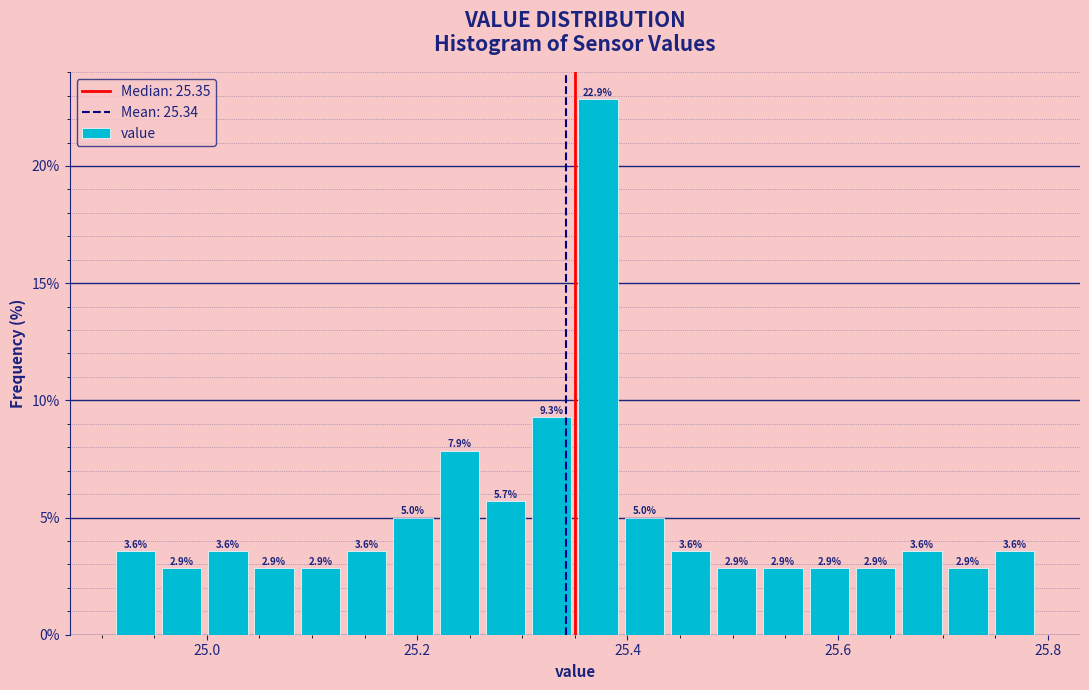

Read against the x-axis, roughly where is the centre of the tallest bar?

25.38